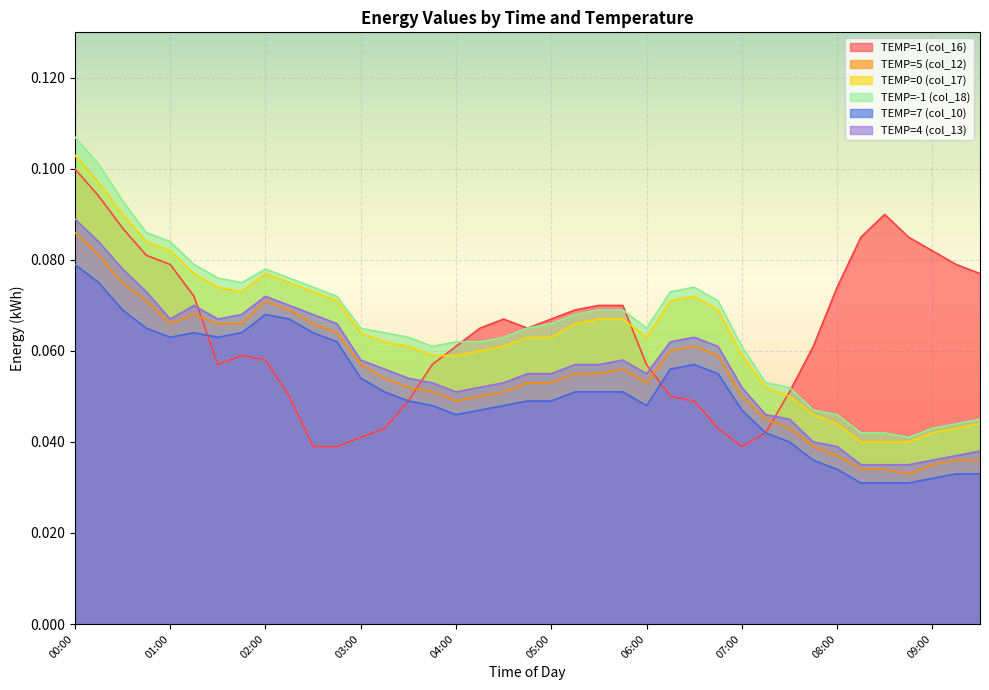

What is the value of the TEMP=1 (col_16) point at the 36th from the left?

0.1